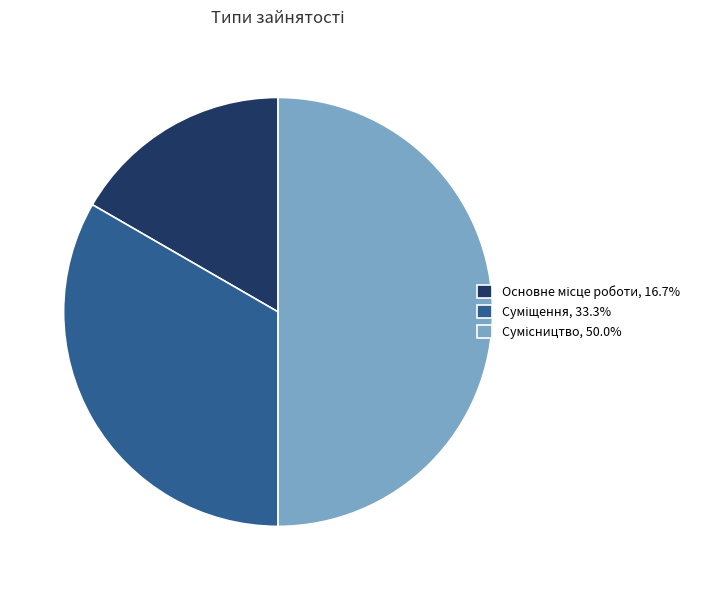

To the nearest percent, what is the difference between the Основне місце роботи and Суміщення slice percentages?

17%